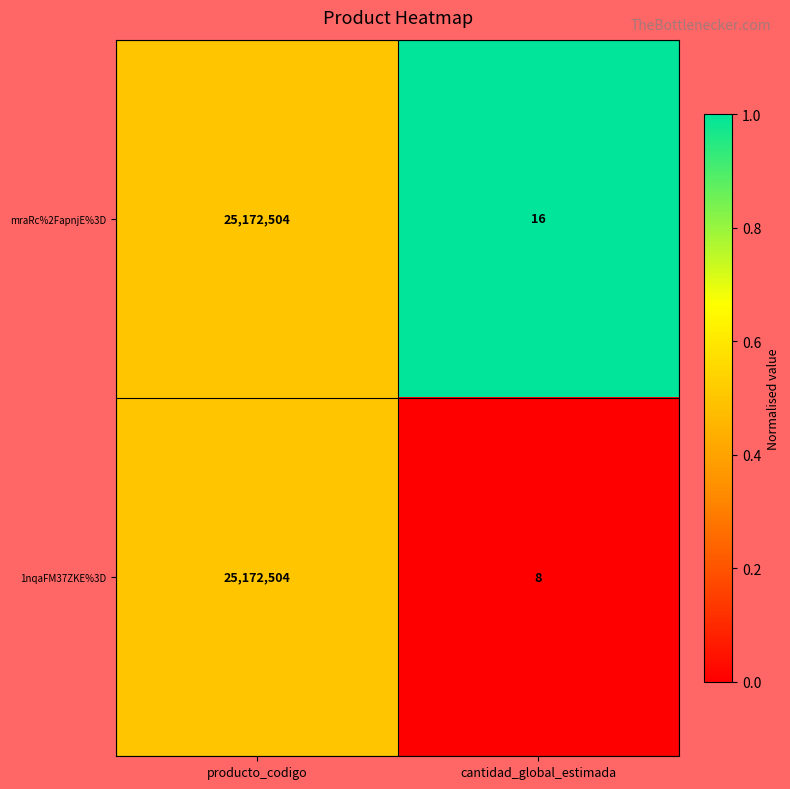

Which category has the highest value across all series?

producto_codigo